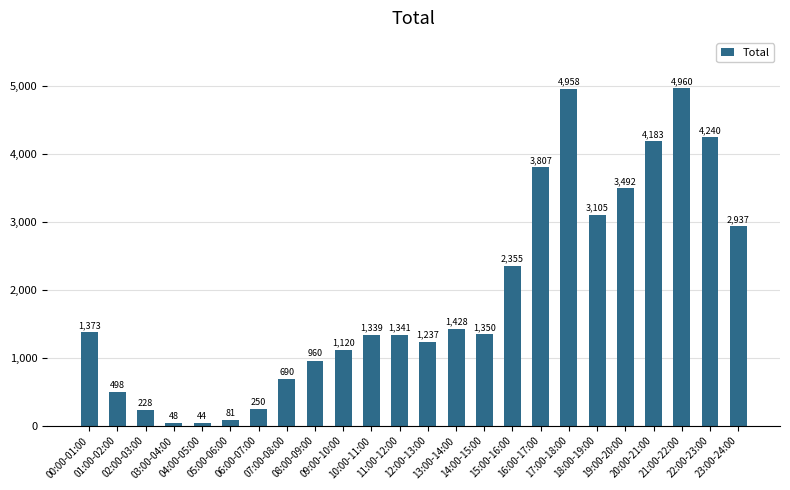

At which category does the chart reach its peak across all series?

21:00-22:00